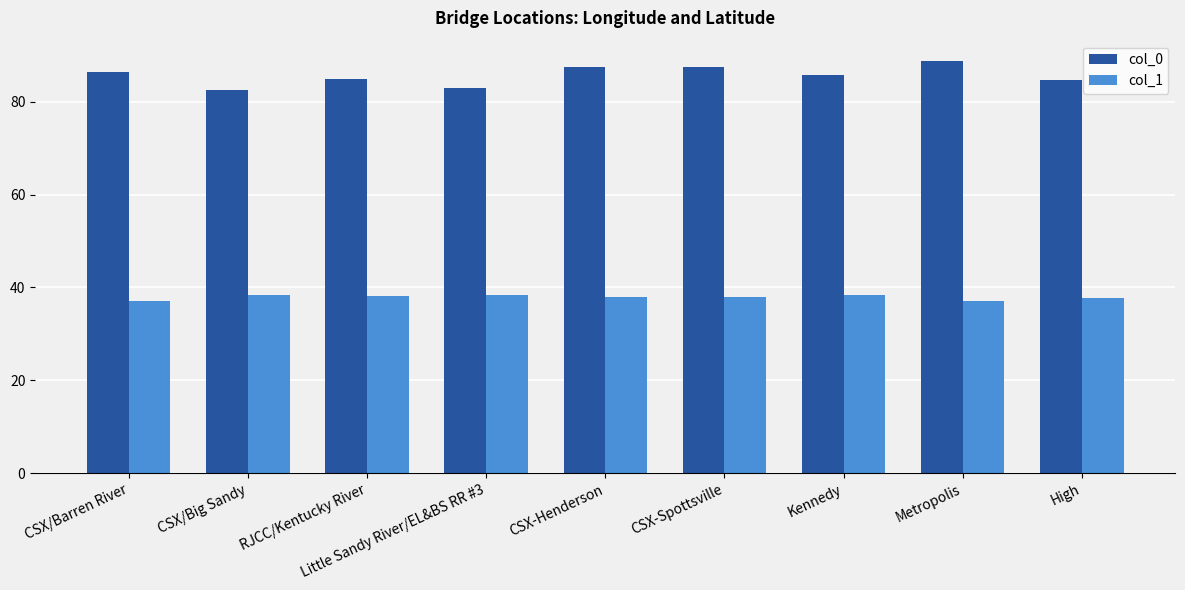

What is the label of the 7th bar from the right?

RJCC/Kentucky River